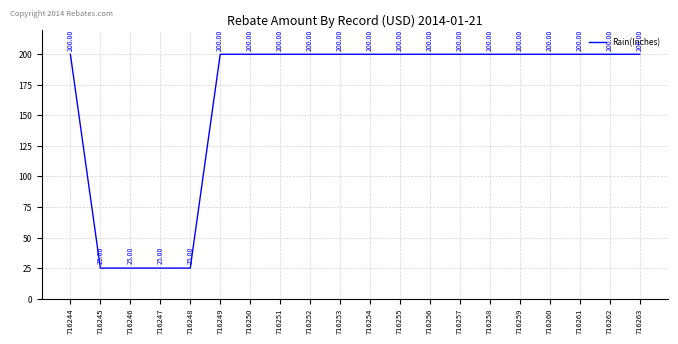

How many lines are shown in the chart?

1